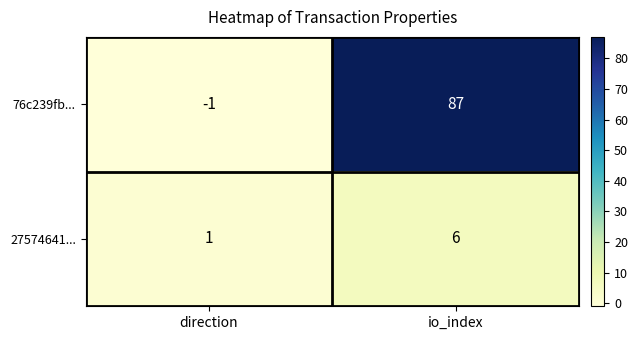

Which series has the largest range (max minus min)?

76c239fb...